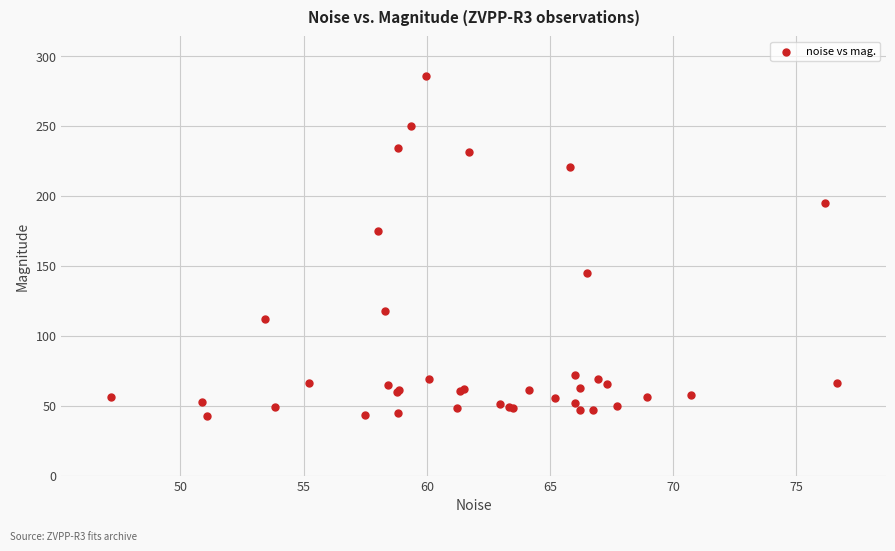

What Y value in the scatter plot is closest to 164?

175.0